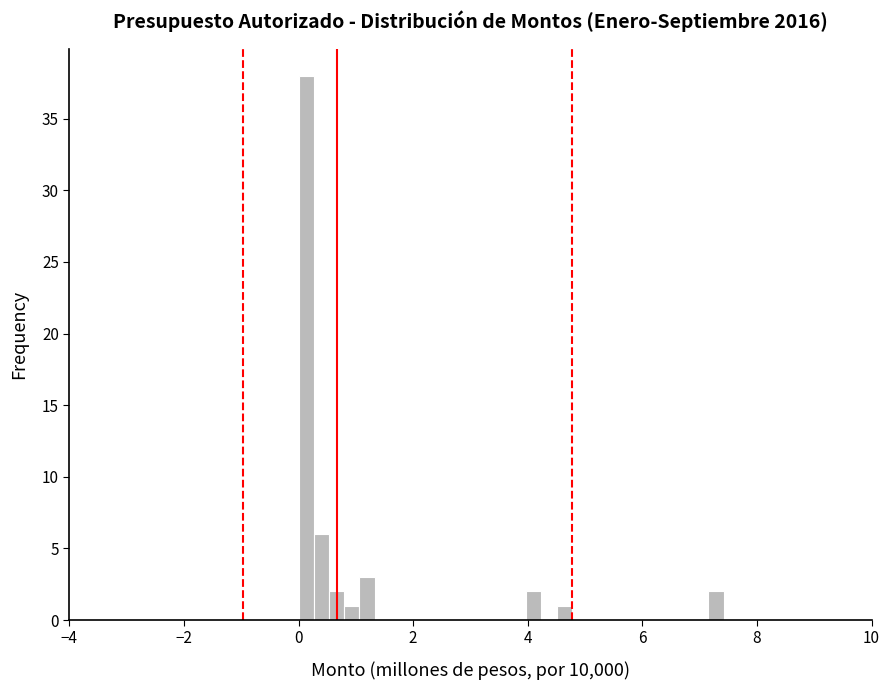

Around what value on the x-axis is the tallest bar? Give the approximate position of its centre, as read against the axis.

0.2